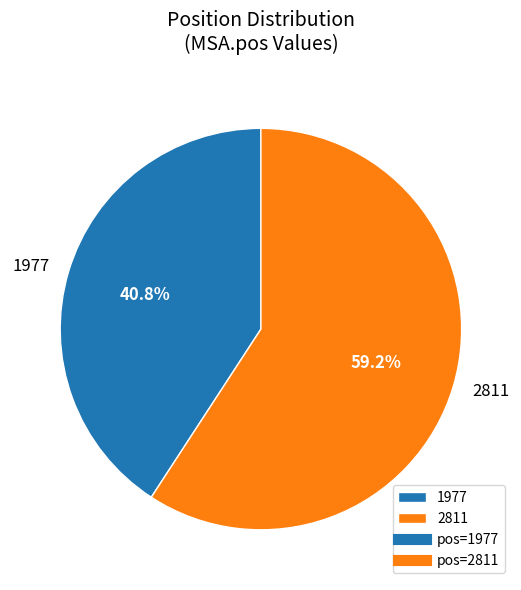

Rank the categories by value from lowest to highest.

1977, 2811